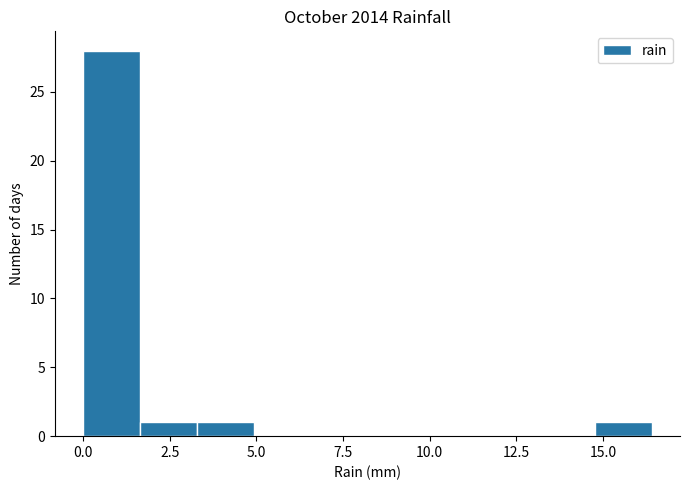

Read against the x-axis, roughly where is the centre of the tallest bar?

1.0